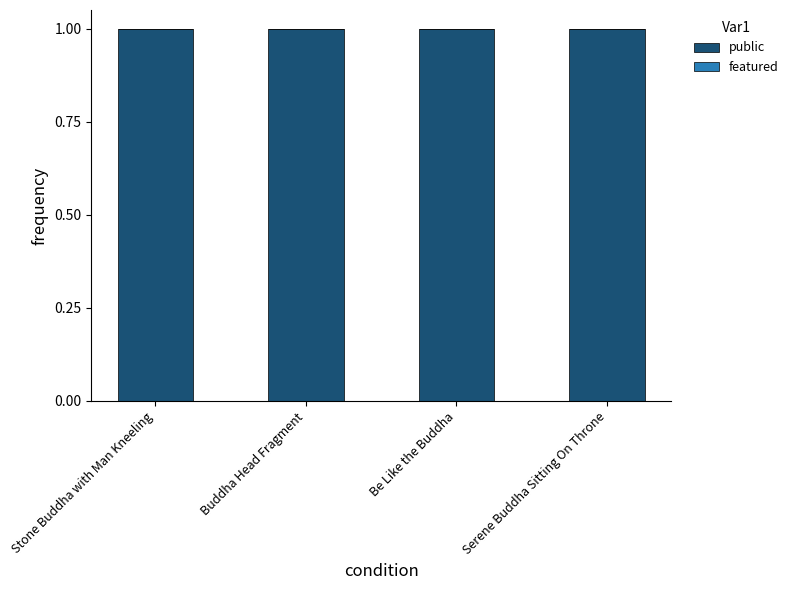

Reading left to right, what are all the values shown in this chart?

public: 1	1	1	1
featured: 0	0	0	0